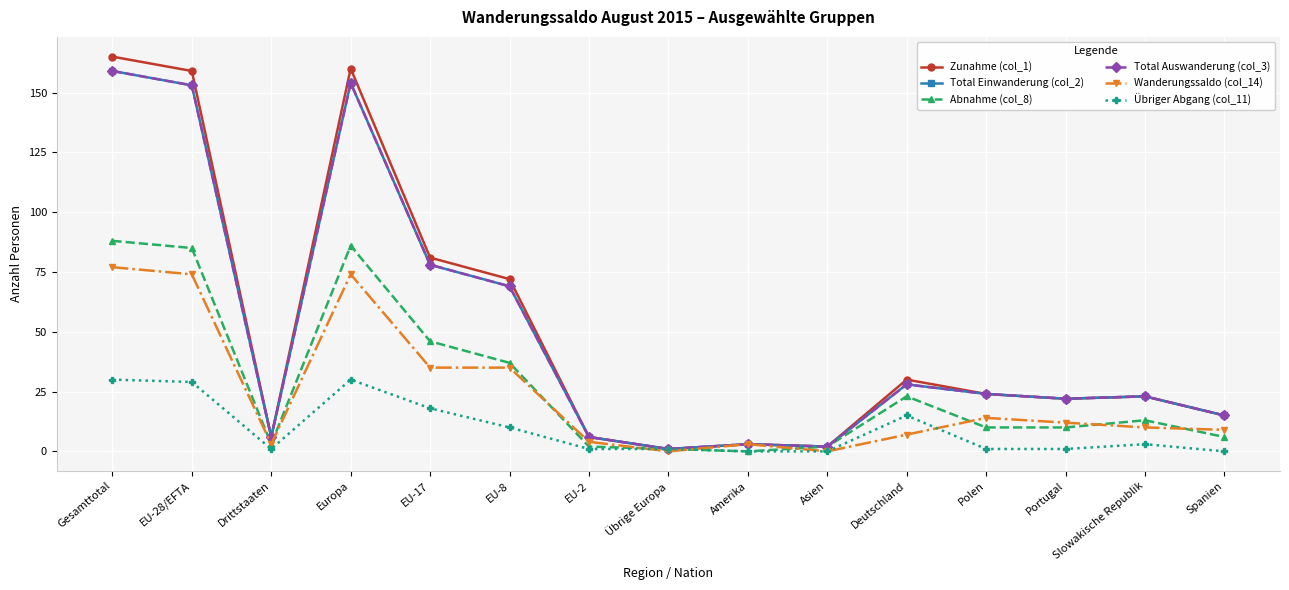

At which category does Total Einwanderung (col_2) reach its first local peak?

Europa